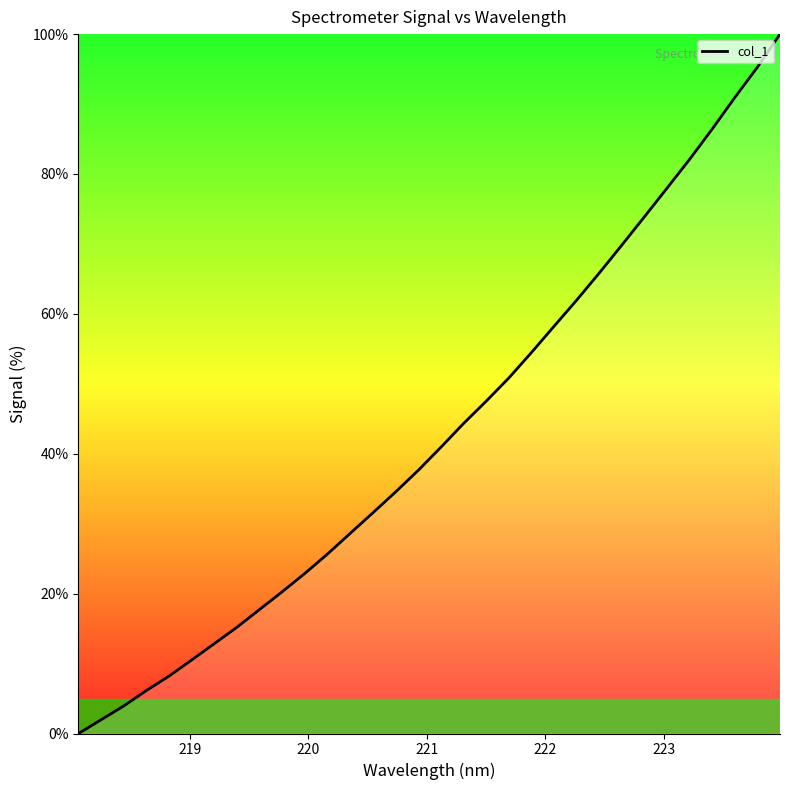

What is the difference between the maximum and minimum values?

100.0